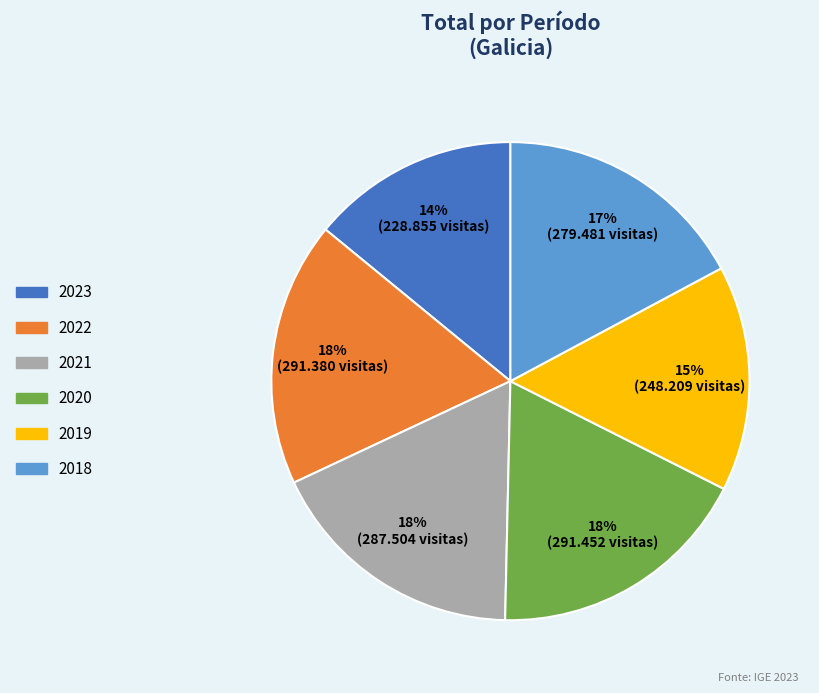

What is the ratio of the value at 2021 to the value at 2023?

1.3